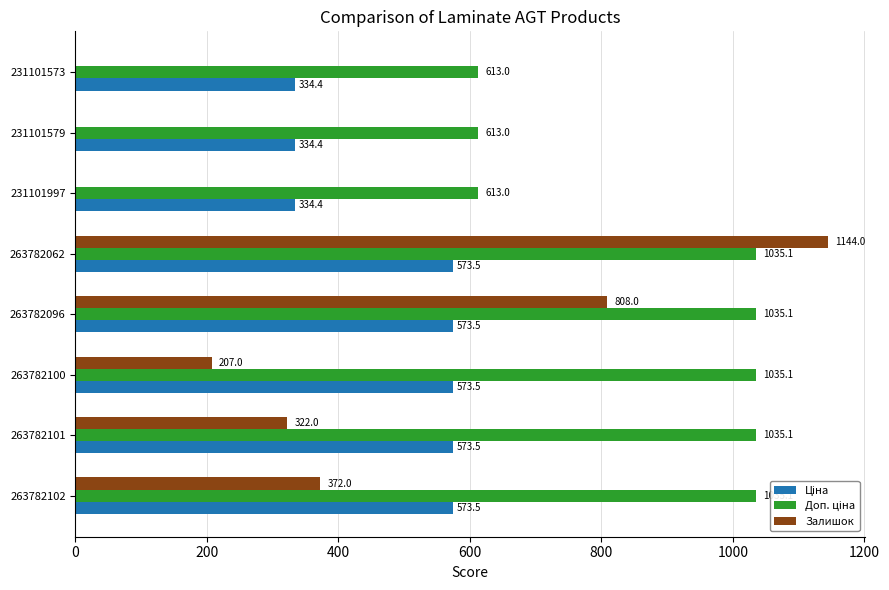

The Залишок series shows 212.7 at 263782101. True or false?

False